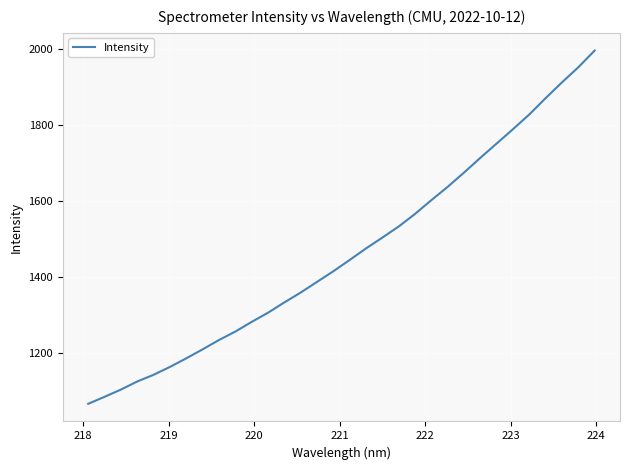

What is the minimum value shown in the chart?

1064.8